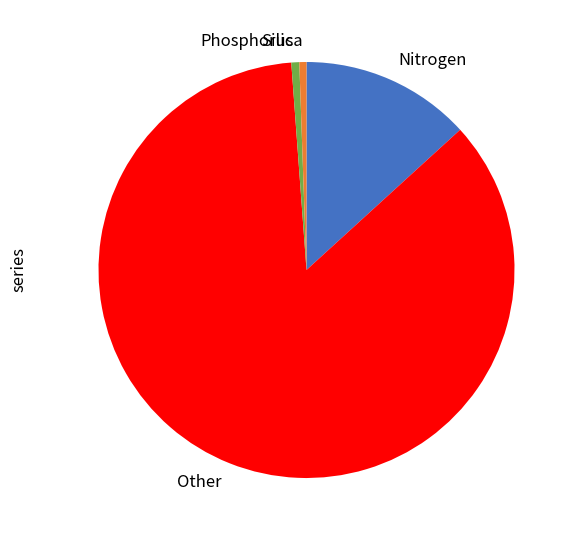

How many segments does this pie chart have?

4